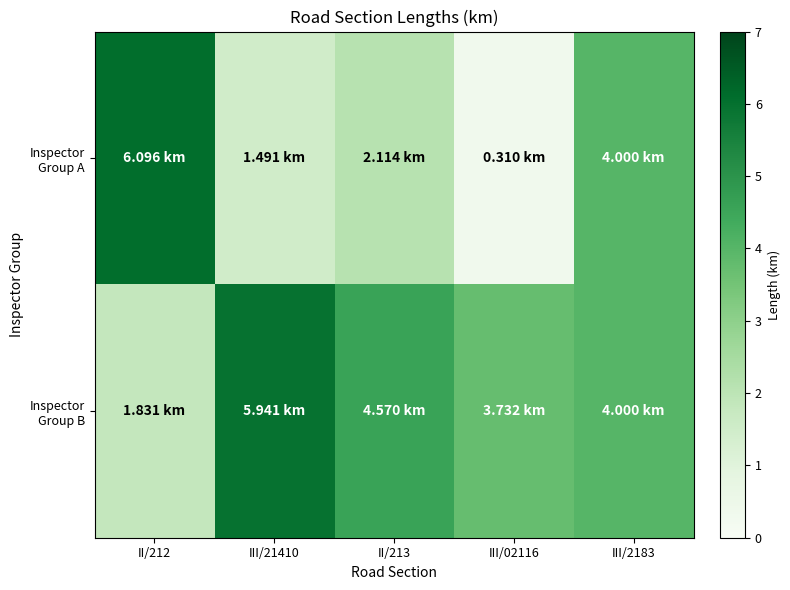

Which series has the widest spread of values?

Inspector Group A